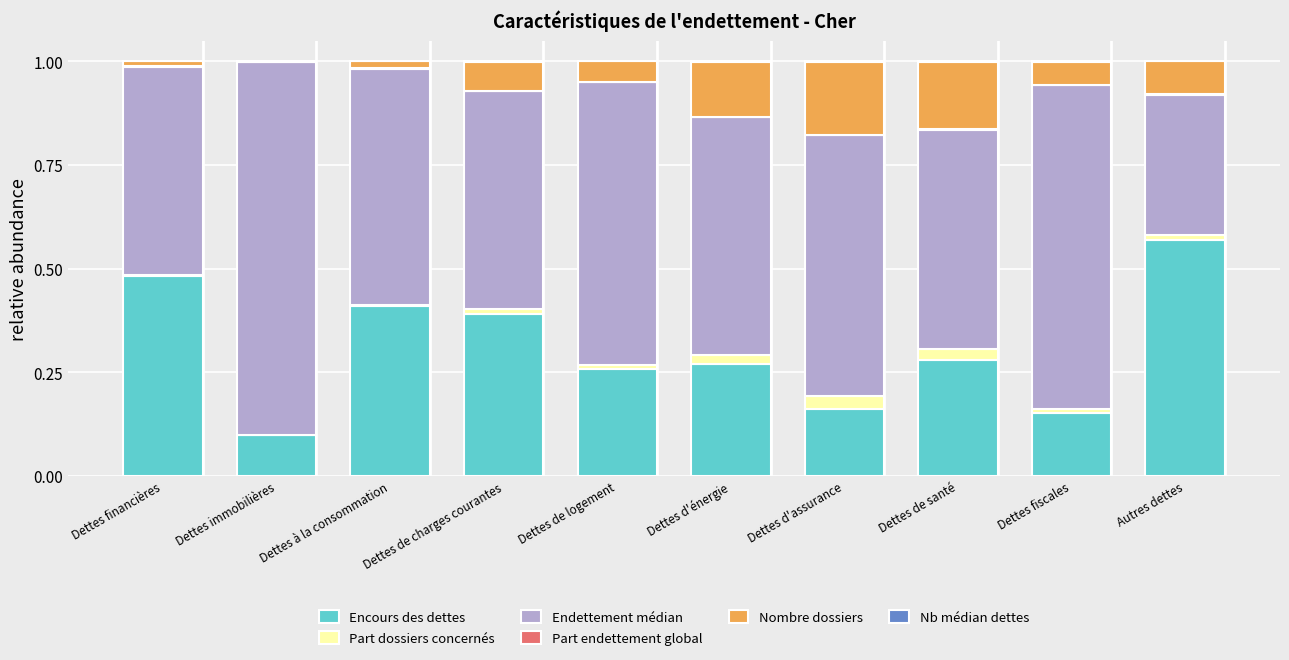

Is it true that Encours des dettes equals 0.1 at Dettes immobilières?

True